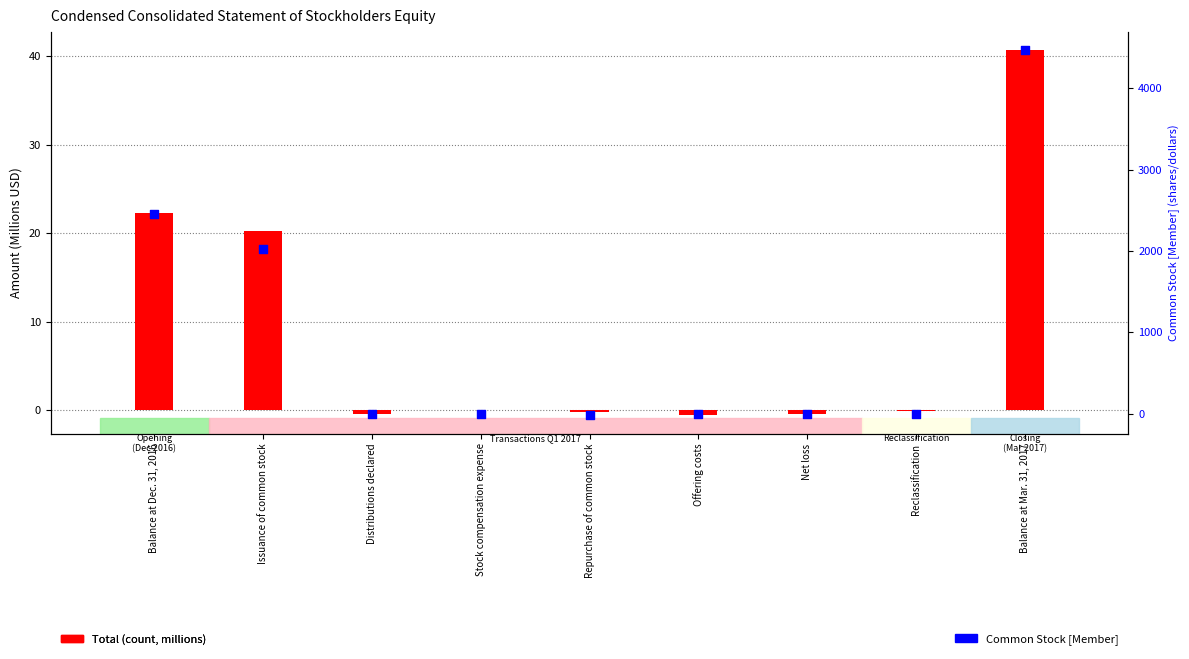

Is the value of Common Stock [Member] at Reclassification greater than the value of Total (millions) at Net loss?

Yes